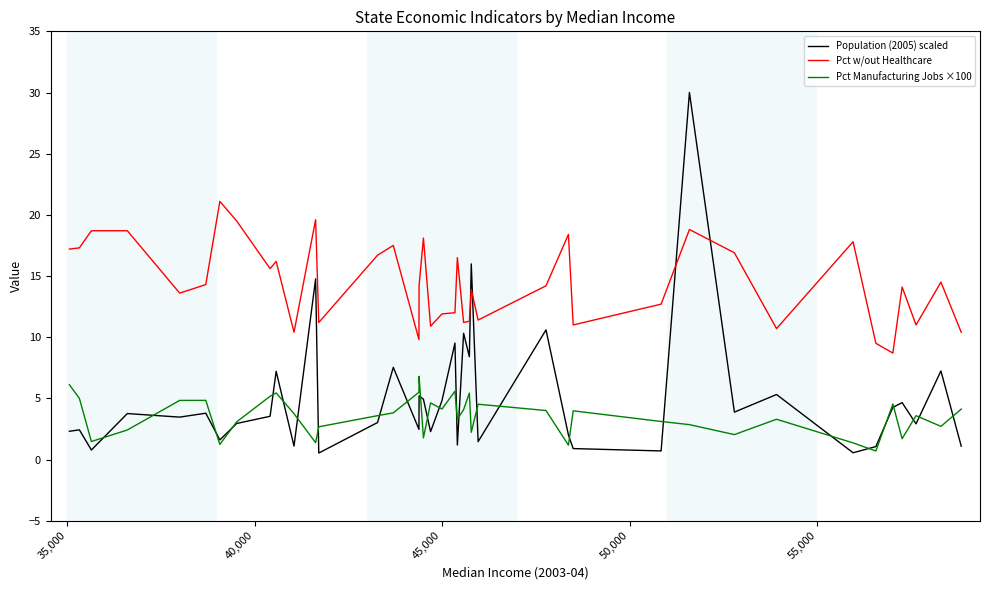

True or false: Pct Manufacturing Jobs ×100 and Pct w/out Healthcare cross at least once.

False